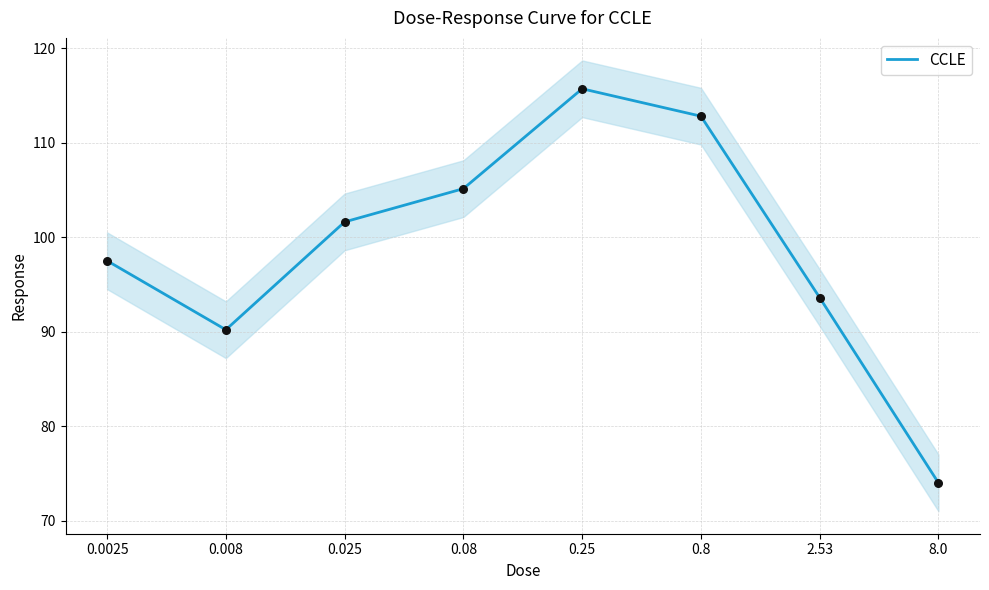

Between 0.0025 and 0.008, which is larger?

0.0025